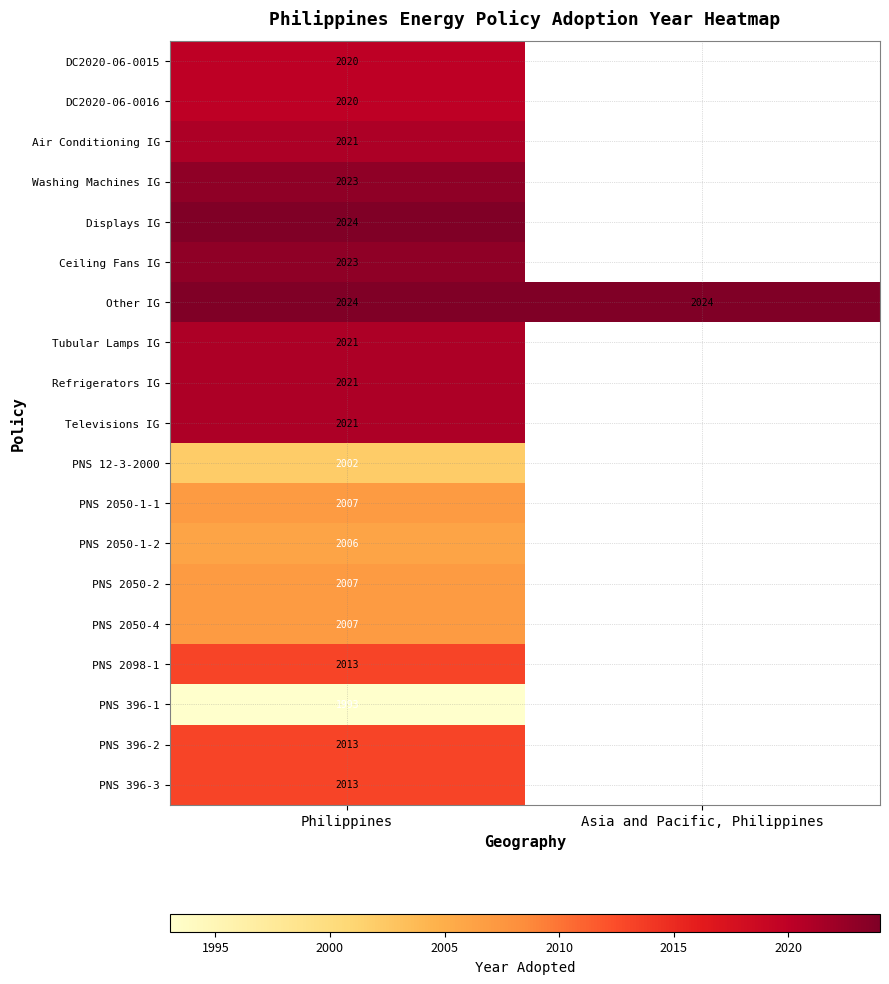

The Tubular Lamps IG series shows 720.0 at Philippines. True or false?

False